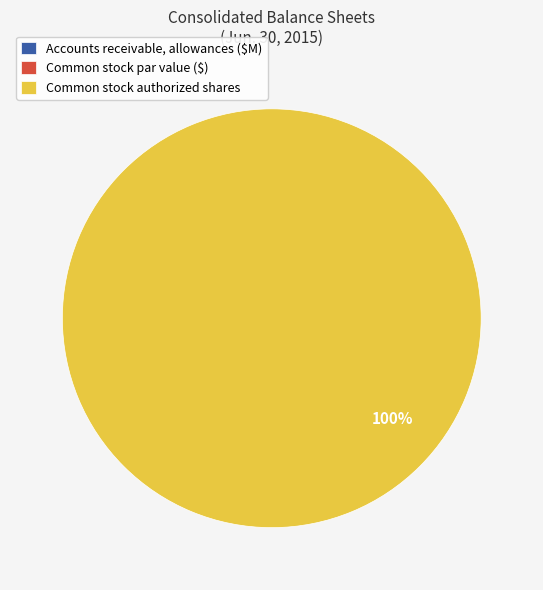

Which category accounts for the majority?

Common stock authorized shares